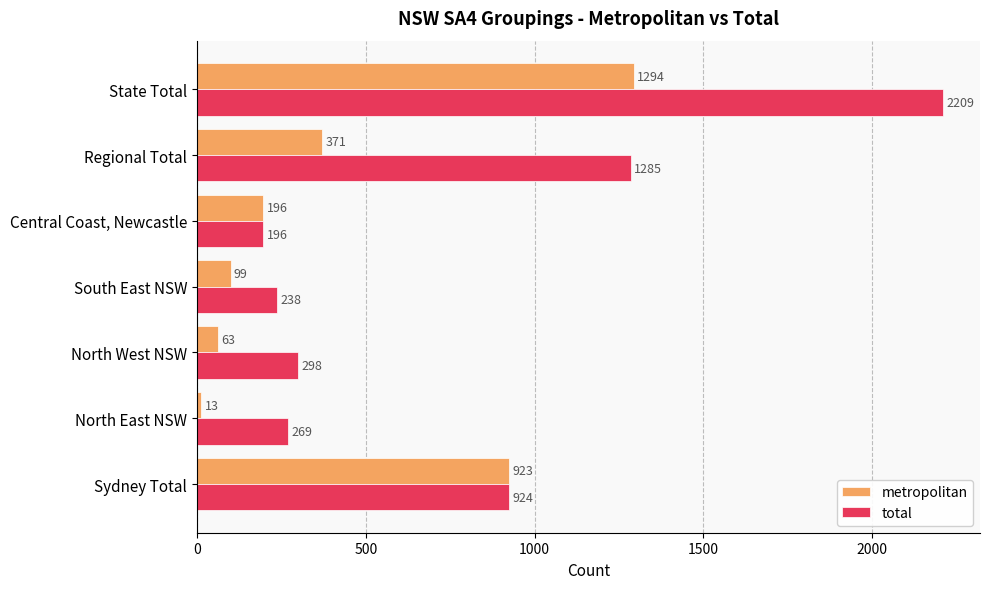

What is the difference between the maximum and minimum values in the metropolitan series?

1281